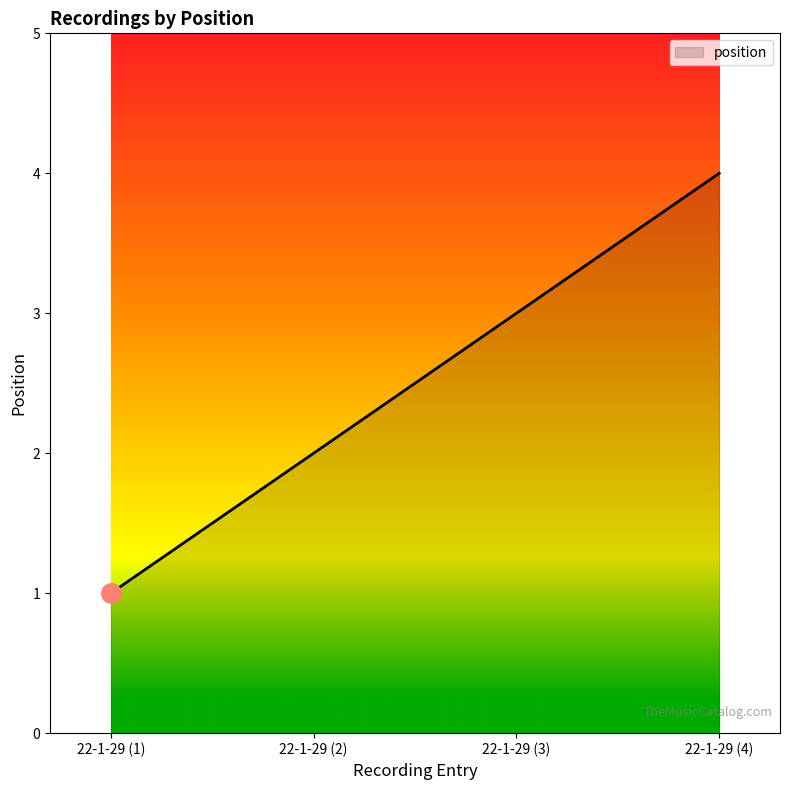

The chart shows a value of 1 at 22-1-29 (3). True or false?

False